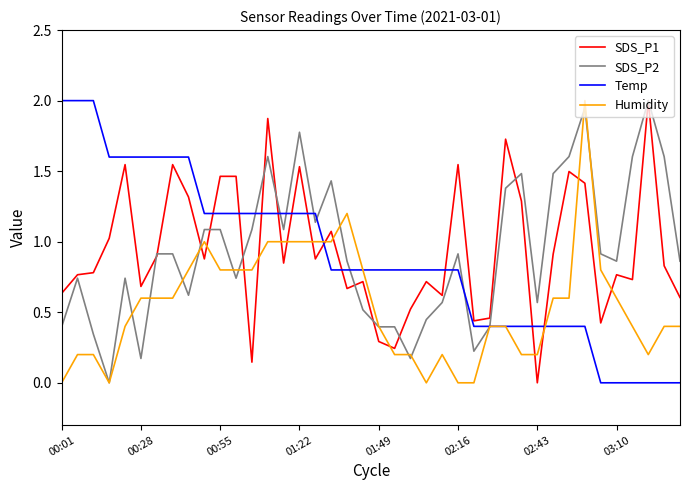

What is the highest value of the SDS_P1 series?

2.0